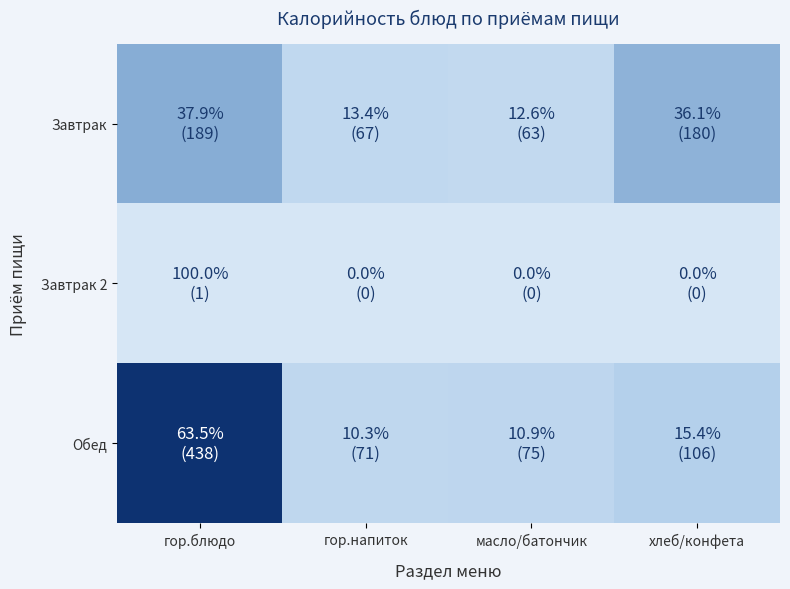

What is the difference between the highest and lowest values at гор.напиток?

71